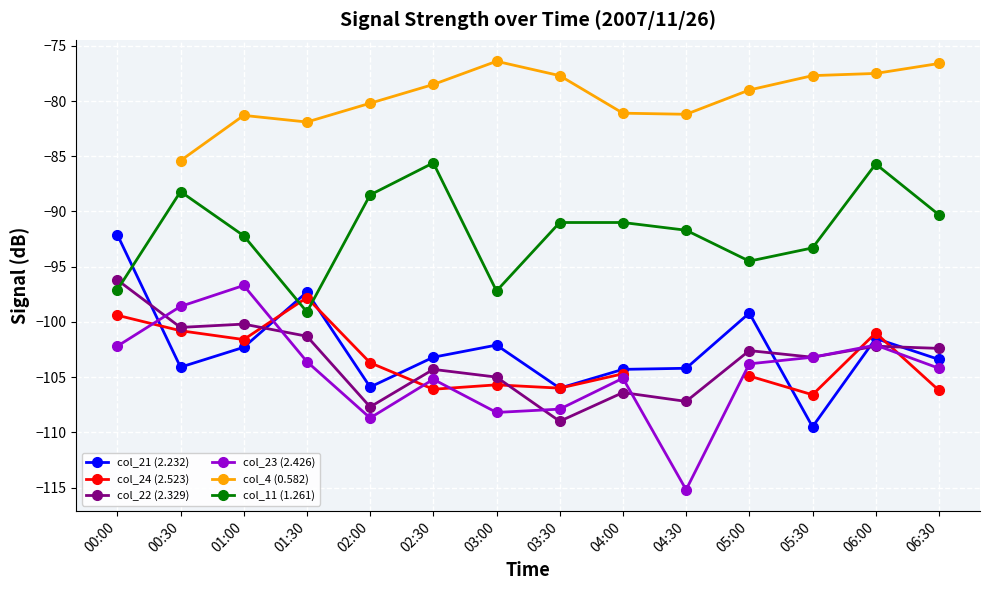

List the labels in order of col_22 (2.329) value, largest first.

00:00, 01:00, 00:30, 01:30, 06:00, 06:30, 05:00, 05:30, 02:30, 03:00, 04:00, 04:30, 02:00, 03:30